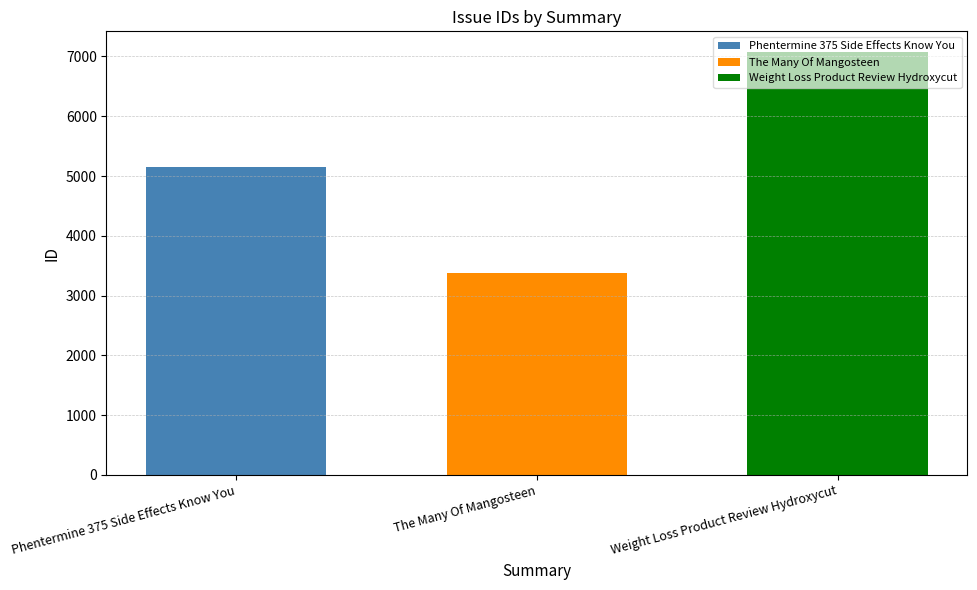

Rank the series by their average value, from lowest to highest.

The Many Of Mangosteen, Phentermine 375 Side Effects Know You, Weight Loss Product Review Hydroxycut